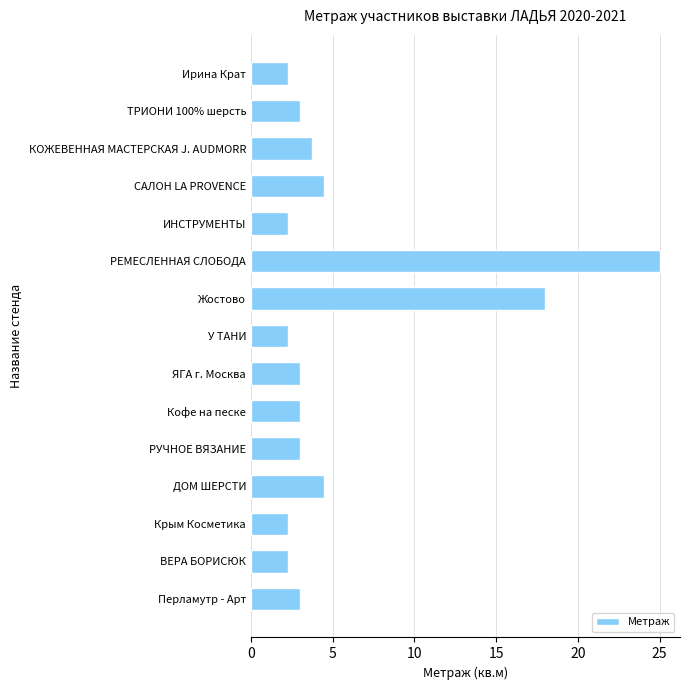

How many data points does each series have?

15